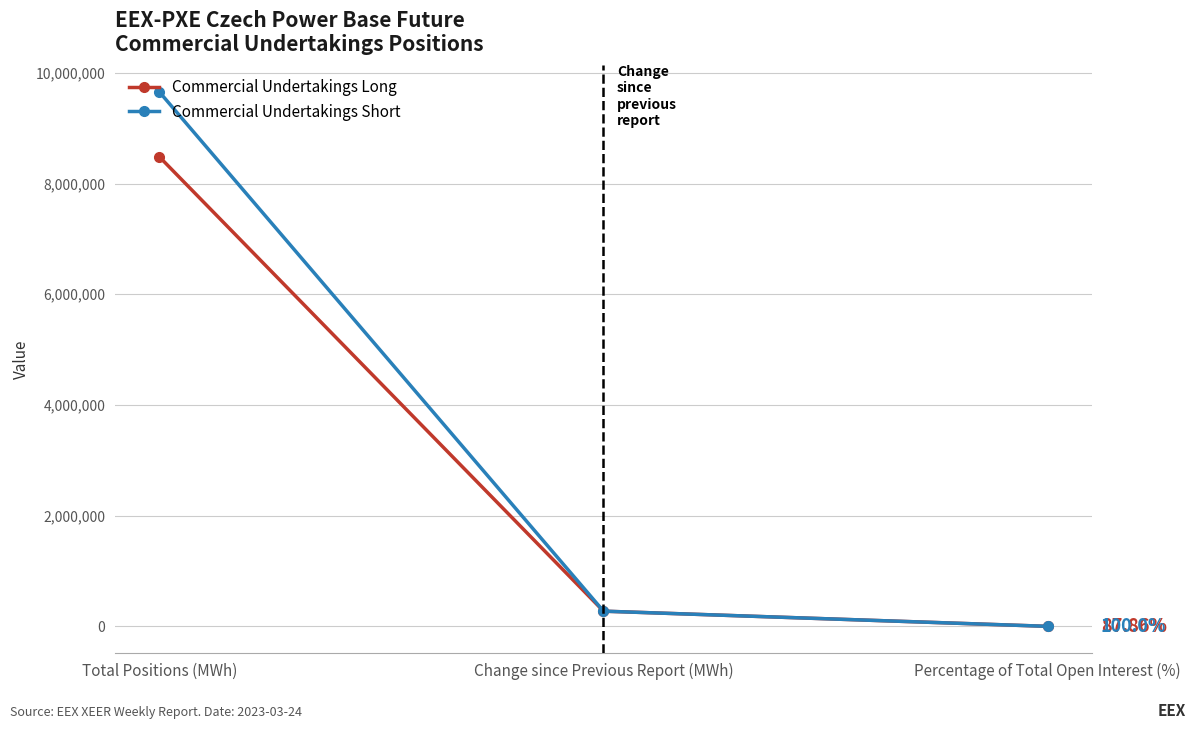

Reading left to right, what are all the values shown in this chart?

Commercial Undertakings Long: 8482790.0	274471.0	87.9
Commercial Undertakings Short: 9654930.0	274471.0	100.0